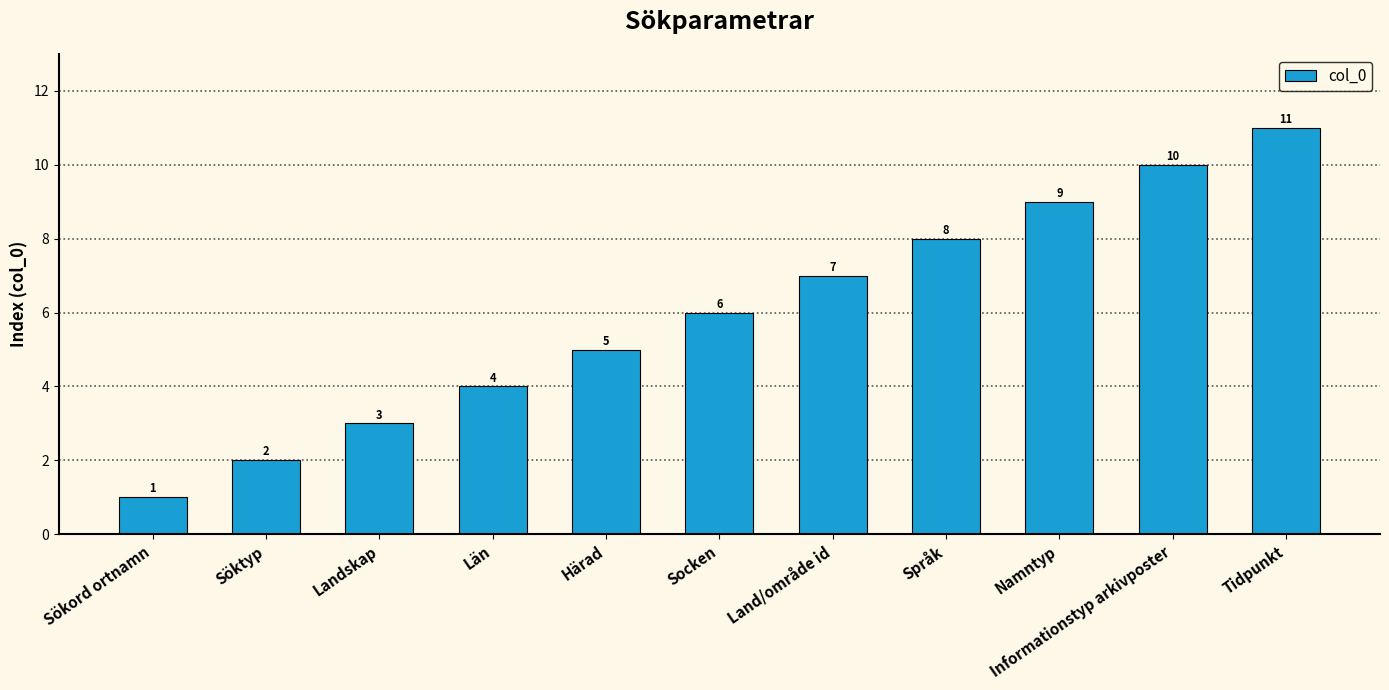

List the labels in order of value, largest first.

Tidpunkt, Informationstyp arkivposter, Namntyp, Språk, Land/område id, Socken, Härad, Län, Landskap, Söktyp, Sökord ortnamn